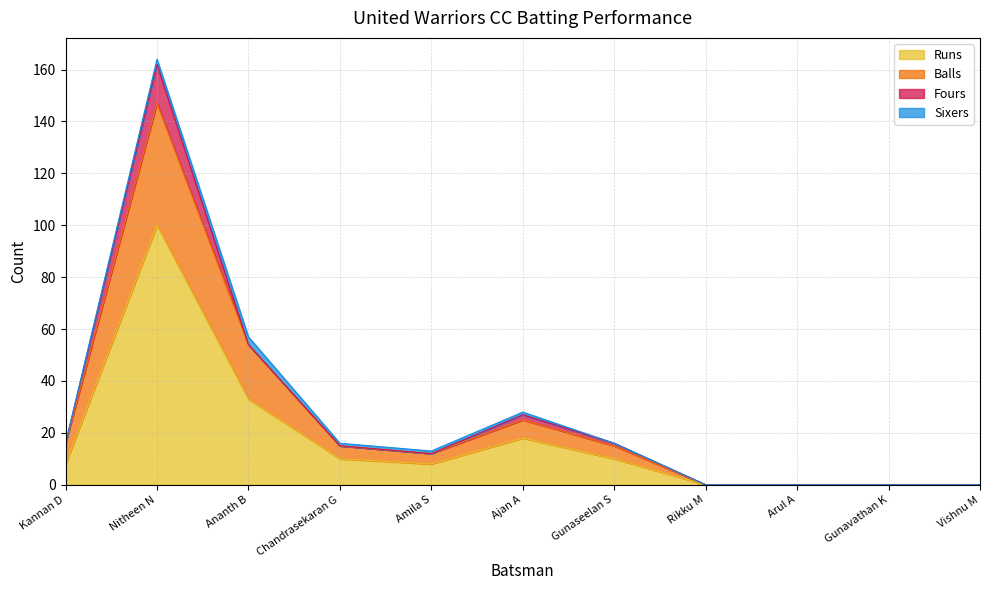

What is the highest value of the Runs series?

100